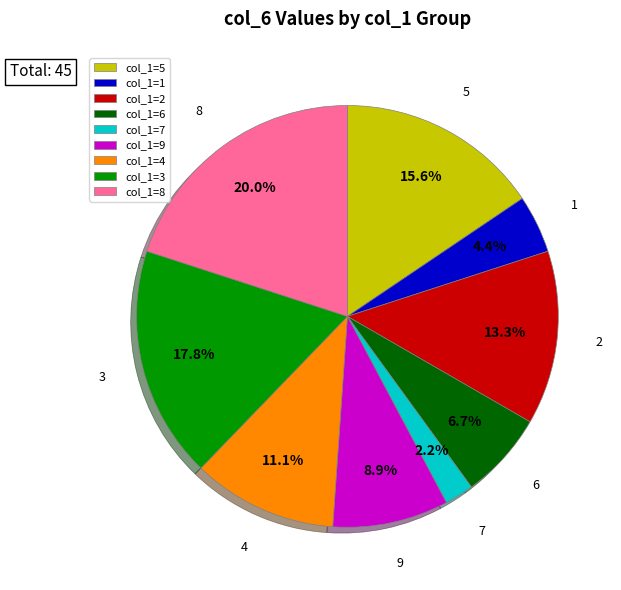

What is the total percentage of col_1=2 and col_1=5?

28.9%